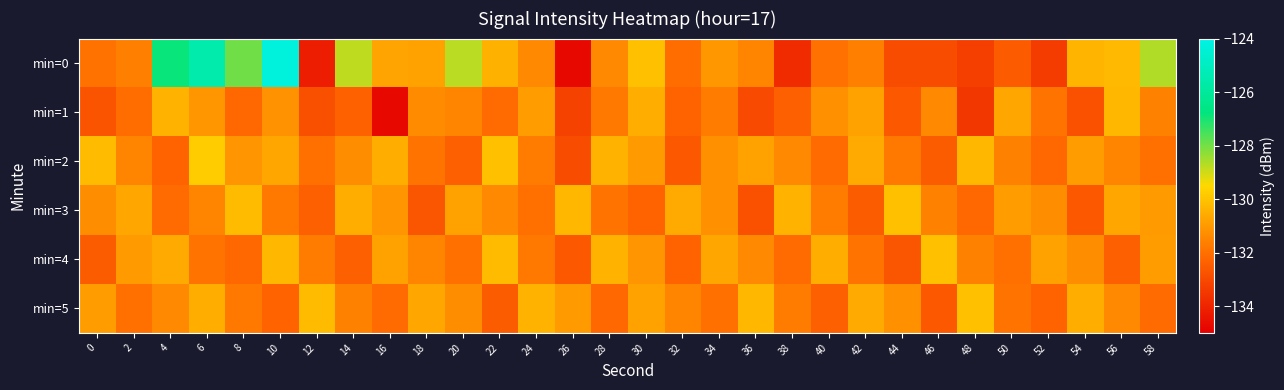

Reading left to right, list all the values displayed in this chart.

min=0: 0=-131.9	2=-131.6	4=-126.9	6=-125.5	8=-128.0	10=-124.2	12=-134.2	14=-128.8	16=-130.8	18=-130.8	20=-128.7	22=-130.4	24=-131.4	26=-134.7	28=-131.4	30=-130.1	32=-132.1	34=-131.0	36=-131.5	38=-133.8	40=-132.0	42=-131.6	44=-132.9	46=-132.9	48=-133.3	50=-132.5	52=-133.4	54=-130.3	56=-130.2	58=-128.6
min=1: 0=-132.7	2=-132.1	4=-130.4	6=-131.1	8=-132.2	10=-131.2	12=-132.8	14=-132.4	16=-134.7	18=-131.3	20=-131.5	22=-132.1	24=-130.9	26=-133.2	28=-131.8	30=-130.5	32=-132.3	34=-131.7	36=-133.0	38=-132.4	40=-131.2	42=-130.8	44=-132.6	46=-131.4	48=-133.5	50=-130.7	52=-131.9	54=-132.8	56=-130.3	58=-131.6
min=2: 0=-130.2	2=-131.5	4=-132.3	6=-129.8	8=-131.1	10=-130.7	12=-132.0	14=-131.3	16=-130.5	18=-131.9	20=-132.4	22=-130.1	24=-131.7	26=-132.9	28=-130.4	30=-131.0	32=-132.6	34=-131.2	36=-130.8	38=-131.4	40=-132.1	42=-130.6	44=-131.8	46=-132.5	48=-130.3	50=-131.6	52=-132.2	54=-130.9	56=-131.5	58=-132.0
min=3: 0=-131.3	2=-130.7	4=-132.1	6=-131.5	8=-130.2	10=-131.8	12=-132.4	14=-130.5	16=-131.1	18=-132.7	20=-130.8	22=-131.4	24=-132.0	26=-130.3	28=-131.9	30=-132.3	32=-130.6	34=-131.2	36=-132.8	38=-130.4	40=-131.7	42=-132.5	44=-130.1	46=-131.6	48=-132.2	50=-130.9	52=-131.3	54=-132.6	56=-130.7	58=-131.0
min=4: 0=-132.5	2=-131.0	4=-130.6	6=-131.9	8=-132.2	10=-130.3	12=-131.7	14=-132.4	16=-130.8	18=-131.5	20=-132.0	22=-130.2	24=-131.8	26=-132.6	28=-130.4	30=-131.1	32=-132.3	34=-130.7	36=-131.4	38=-132.1	40=-130.5	42=-131.9	44=-132.7	46=-130.1	48=-131.6	50=-132.0	52=-130.8	54=-131.3	56=-132.4	58=-130.9
min=5: 0=-130.9	2=-132.0	4=-131.4	6=-130.5	8=-131.8	10=-132.3	12=-130.2	14=-131.6	16=-132.1	18=-130.7	20=-131.3	22=-132.5	24=-130.4	26=-131.0	28=-132.2	30=-130.8	32=-131.5	34=-132.0	36=-130.3	38=-131.7	40=-132.4	42=-130.6	44=-131.2	46=-132.6	48=-130.1	50=-131.9	52=-132.3	54=-130.5	56=-131.4	58=-132.1